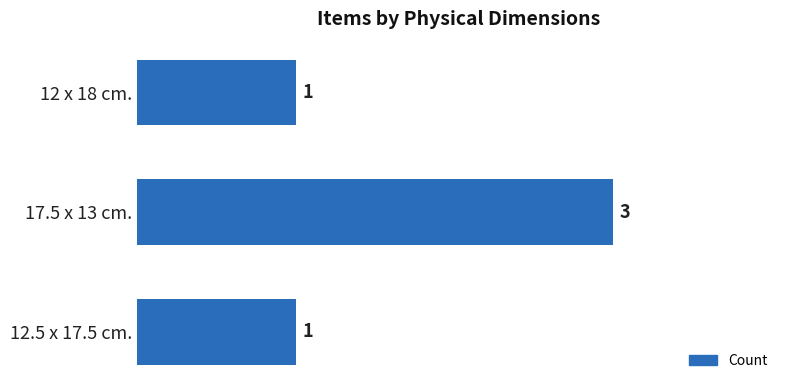

Reading top to bottom, what are all the values shown in this chart?

12 x 18 cm.=1	17.5 x 13 cm.=3	12.5 x 17.5 cm.=1